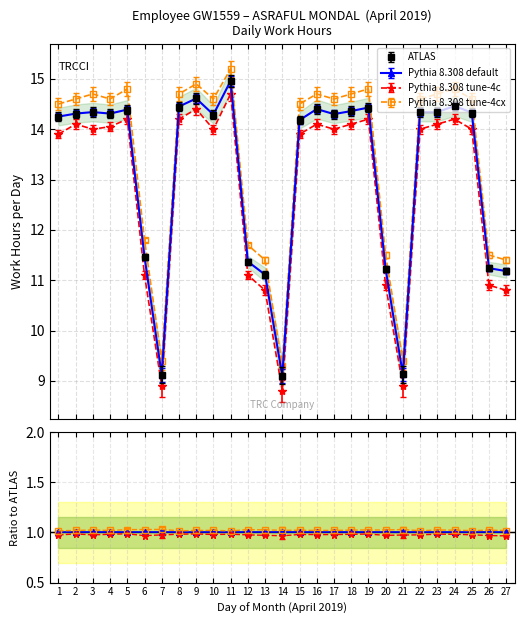

What is the value of the Daily Hours (Low) point at the 17th from the left?

14.3